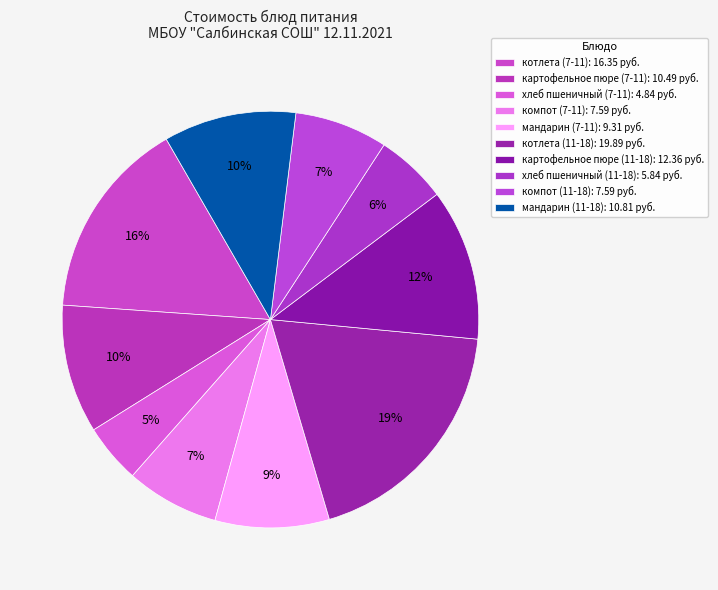

How many segments does this pie chart have?

10